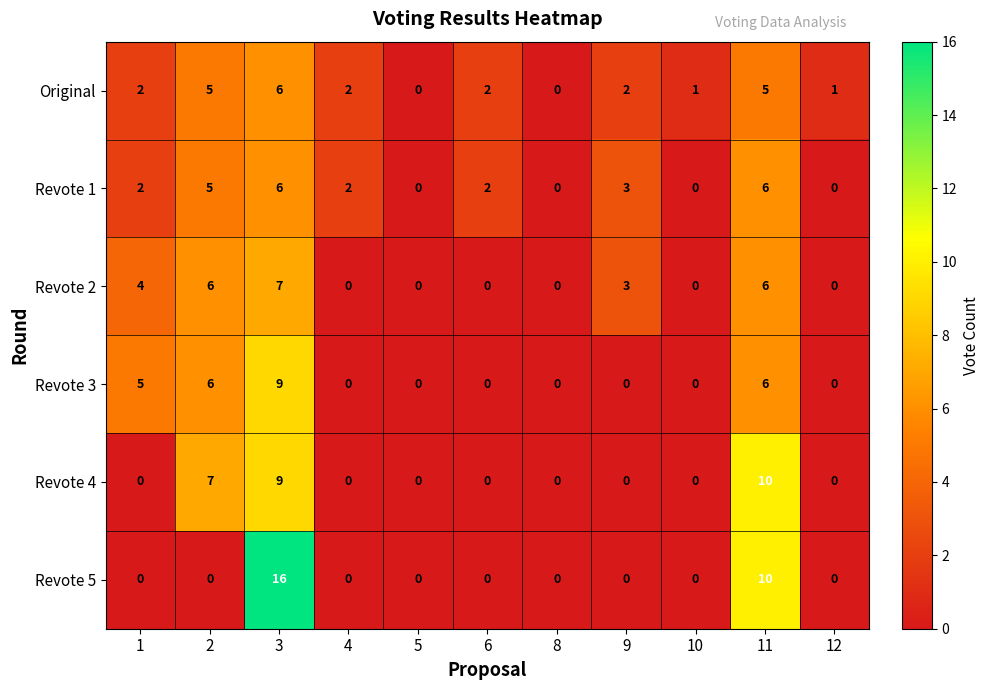

What is the sum of all Revote 2 values?

26